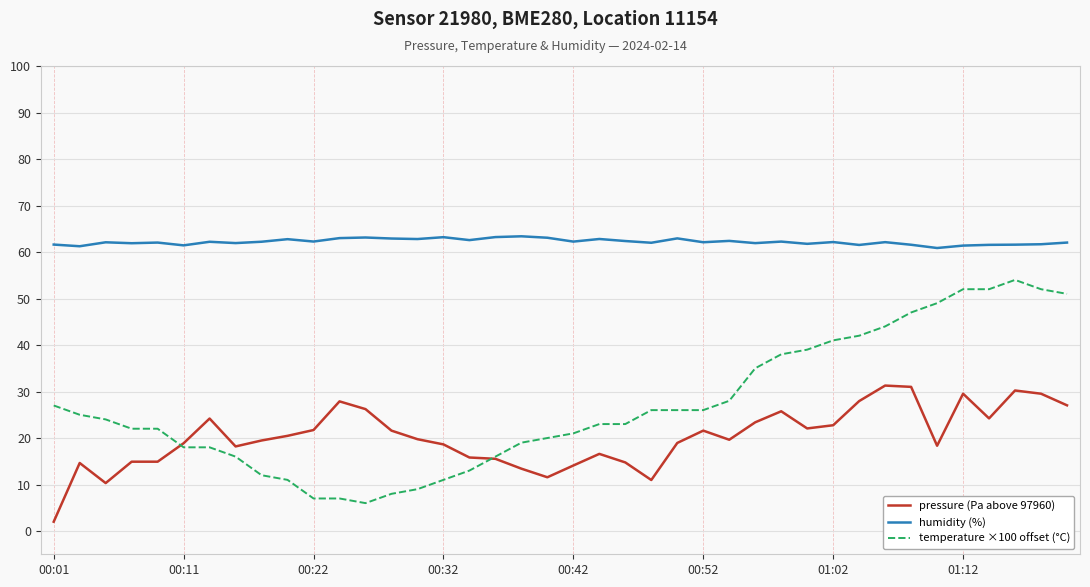

List the series in order of their overall mean, highest first.

humidity (%), temperature ×100 offset (°C), pressure (Pa above 97960)